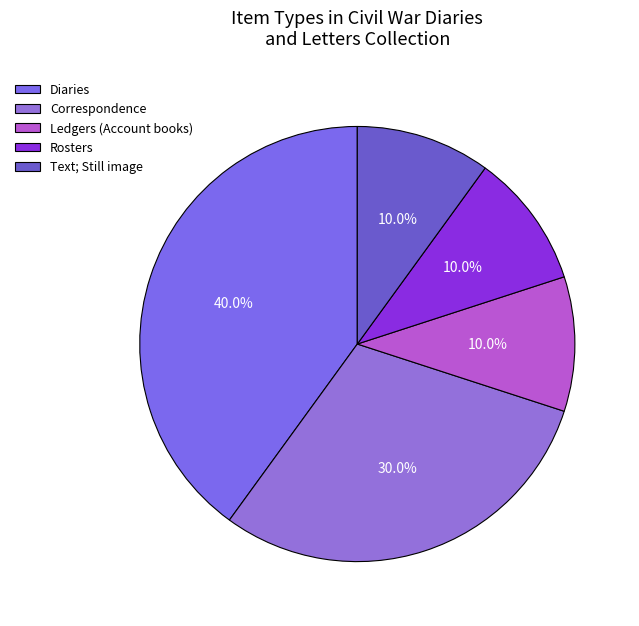

Is it true that Ledgers (Account books) is 12% of the pie?

False